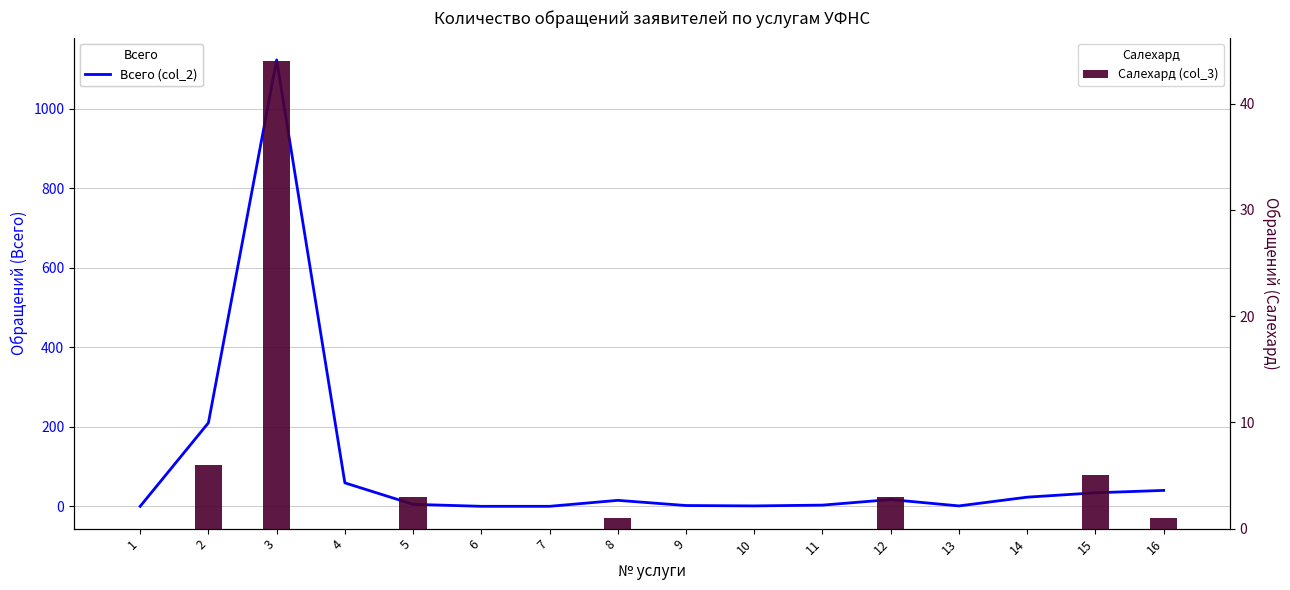

Rank the series at 16 from lowest to highest value.

Салехард (col_3), Всего (col_2)